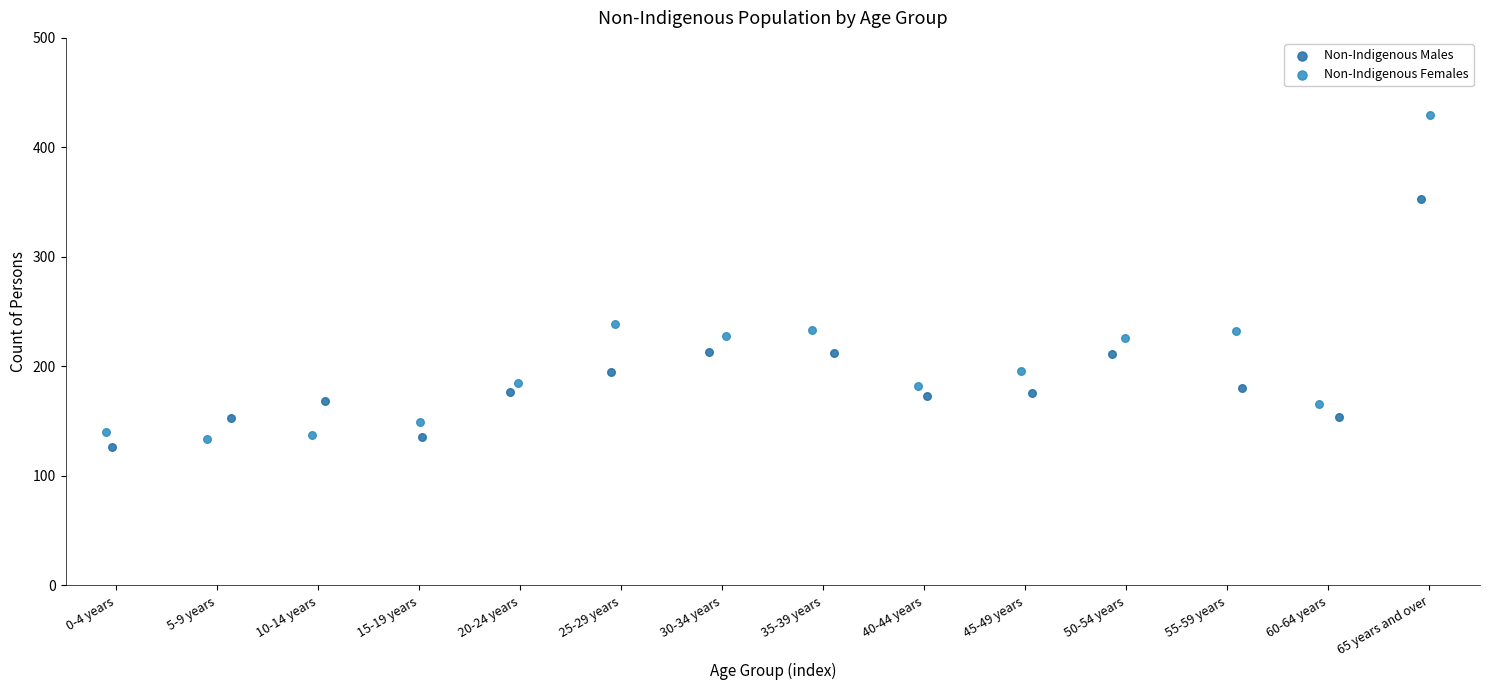

Which series contains the highest Y value?

Non-Indigenous Females